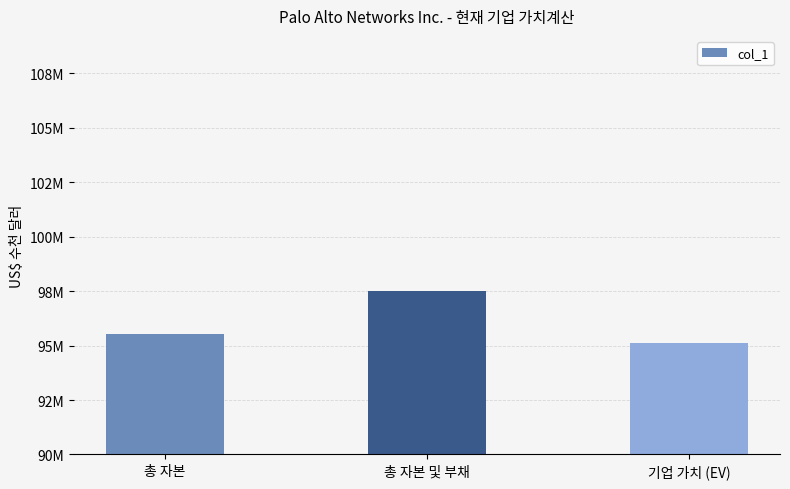

List the labels in order of value, smallest first.

기업 가치 (EV), 총 자본, 총 자본 및 부채